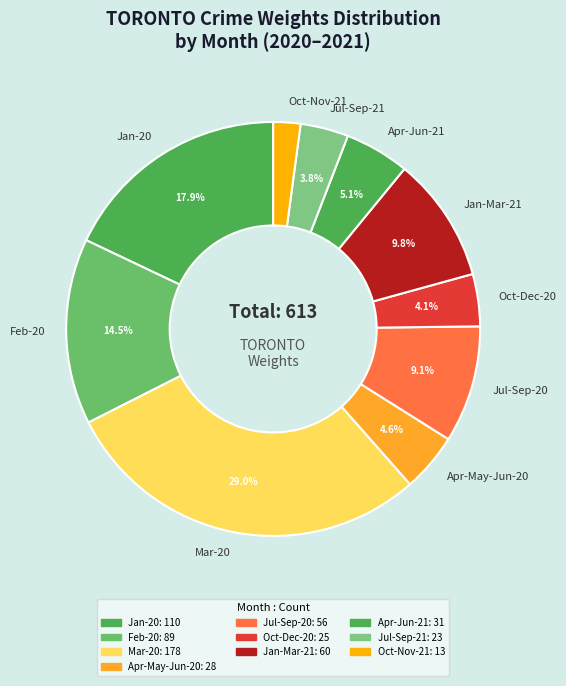

What is the largest slice in the pie chart?

Mar-20